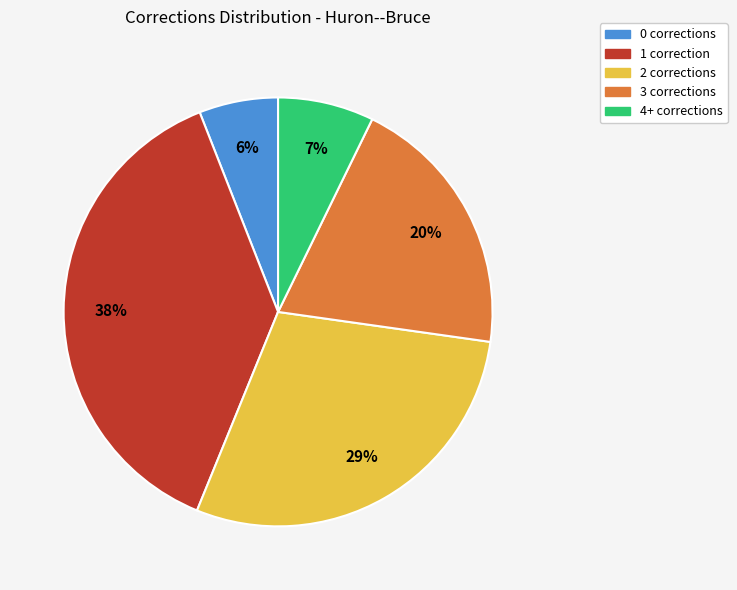

Between 4+ and 2, which is larger?

2